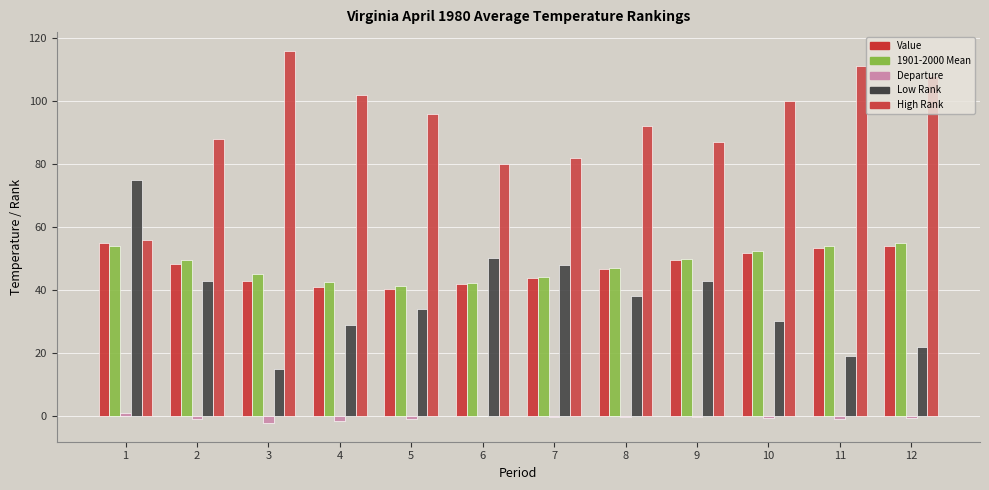

What is the greatest value displayed?

116.0